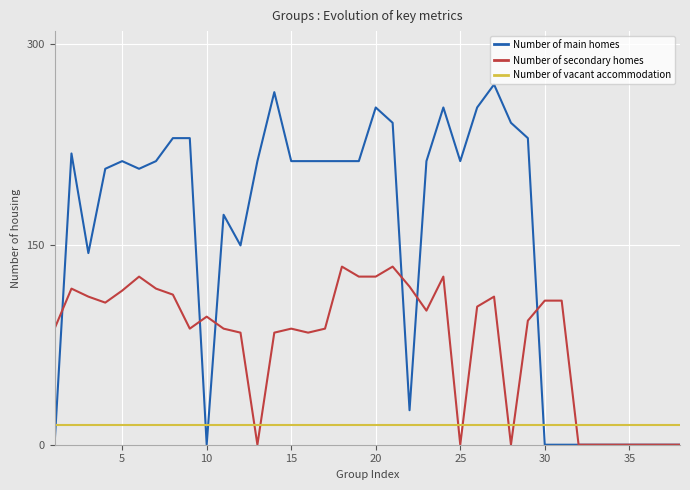

What is the lowest value of the Number of vacant accommodation series?

15.0